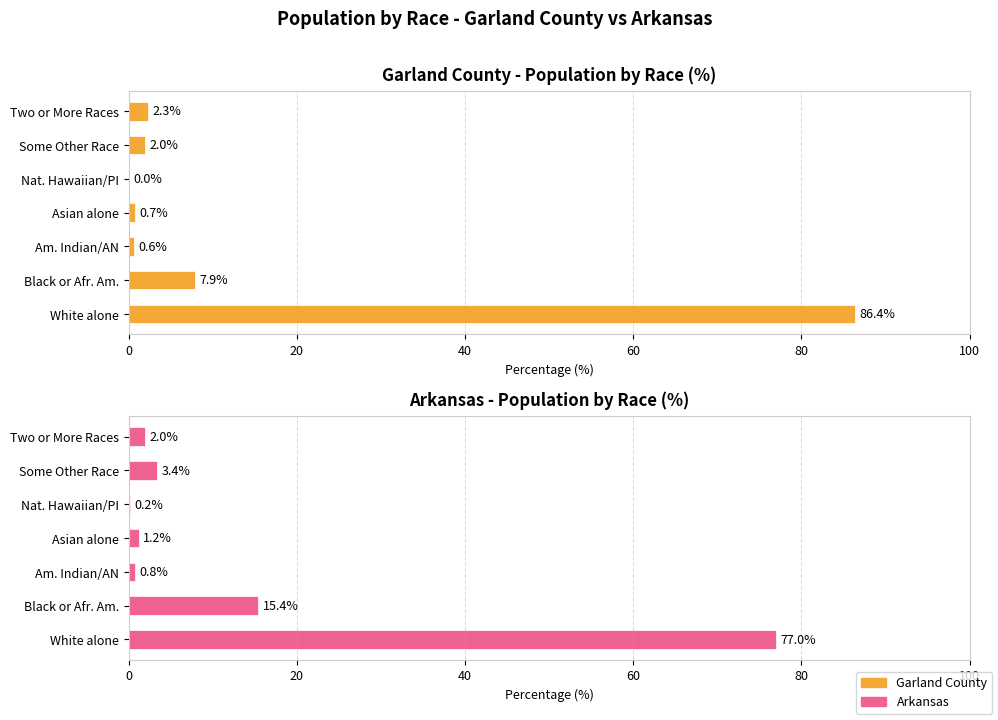

What is the difference between the highest and lowest values at Nat. Hawaiian/PI?

0.2